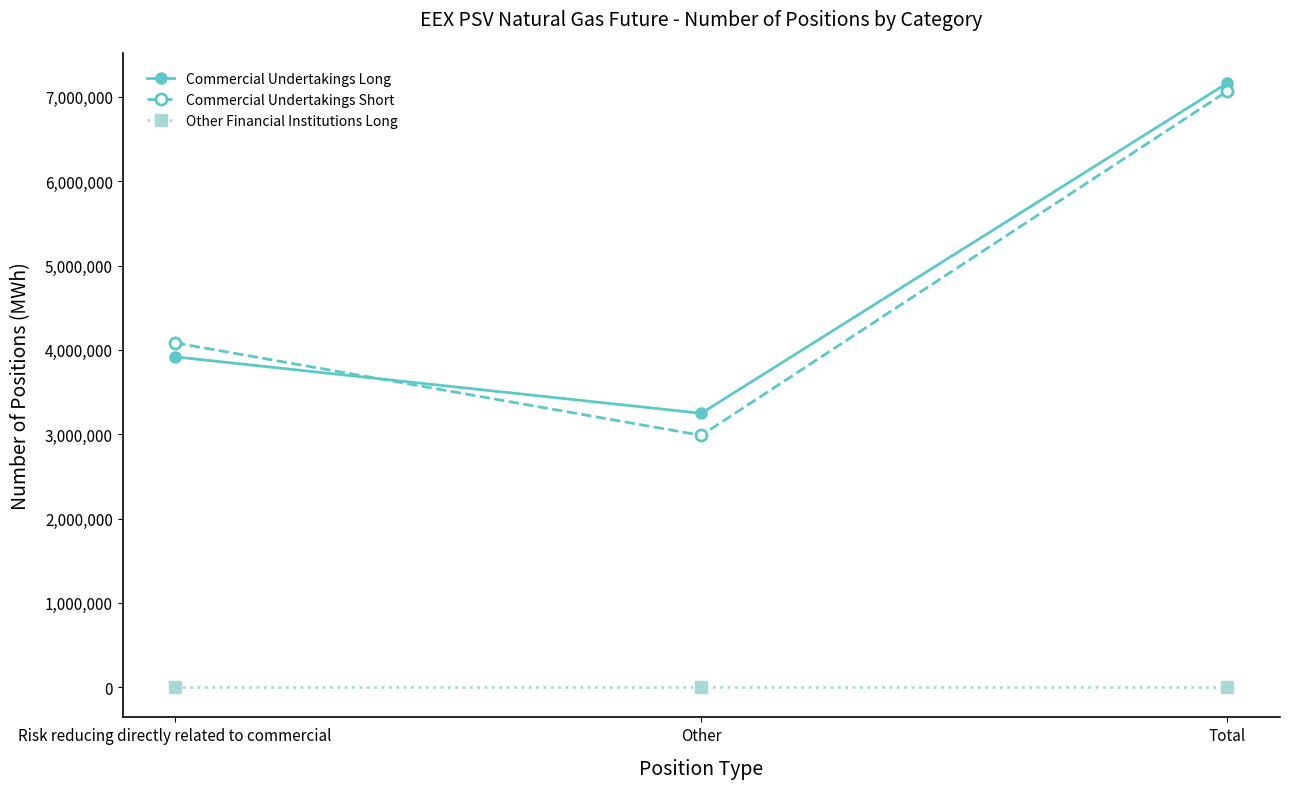

At which category is the sum across all series the highest?

Total